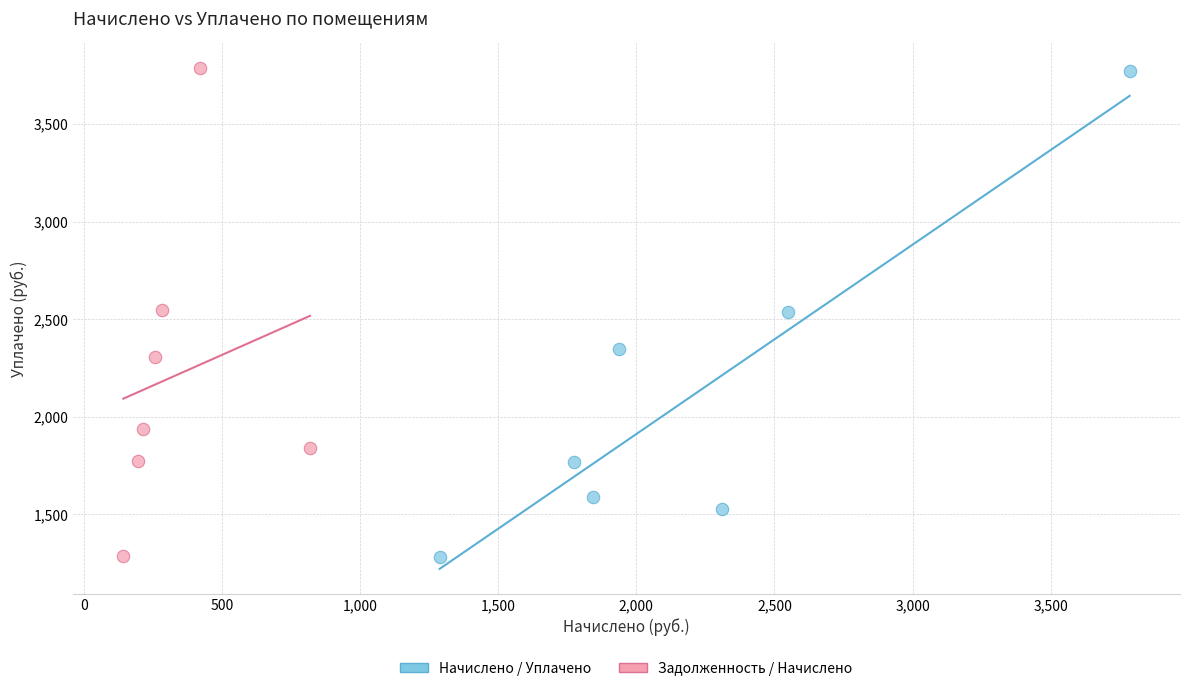

Which series has the widest spread of Y values?

Задолженность / Начислено